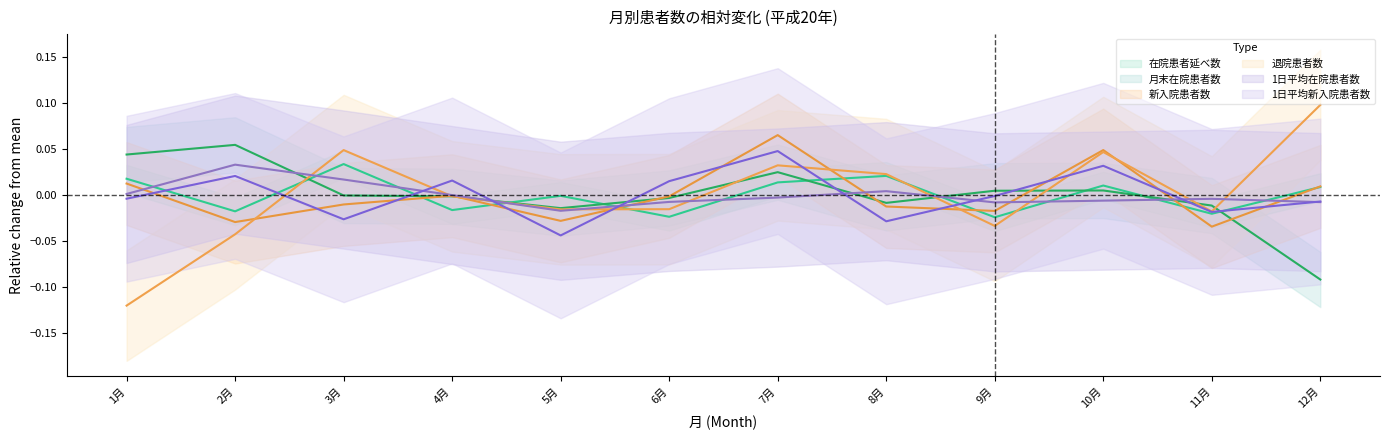

At which label is 1日平均在院患者数 closest to 0?

4月